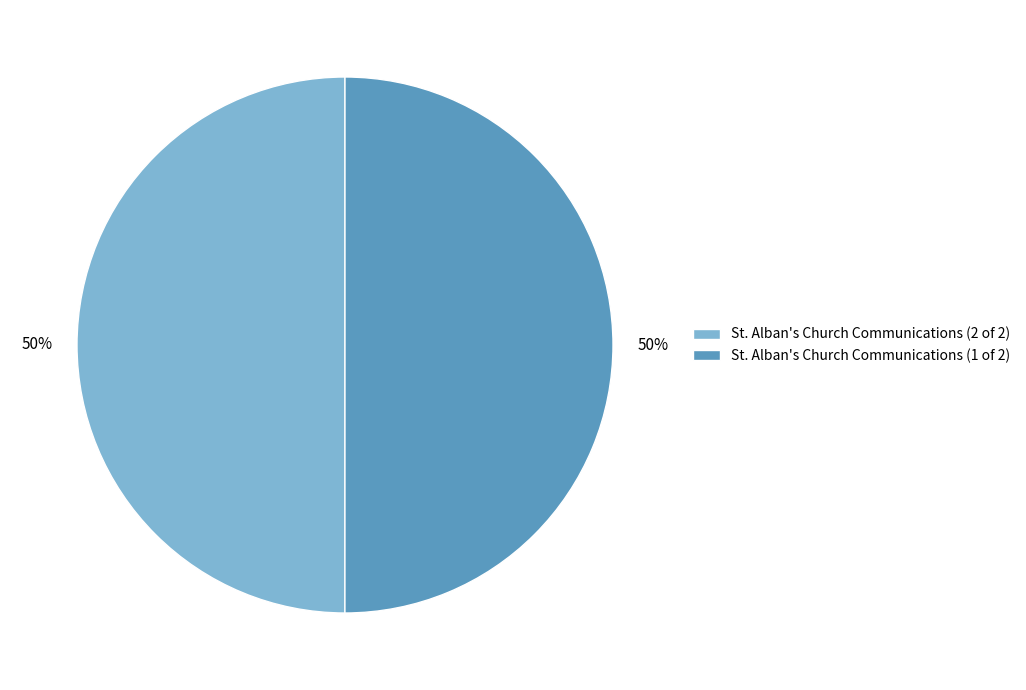

True or false: St. Alban's Church Communications (1 of 2) accounts for 57% of the total.

False